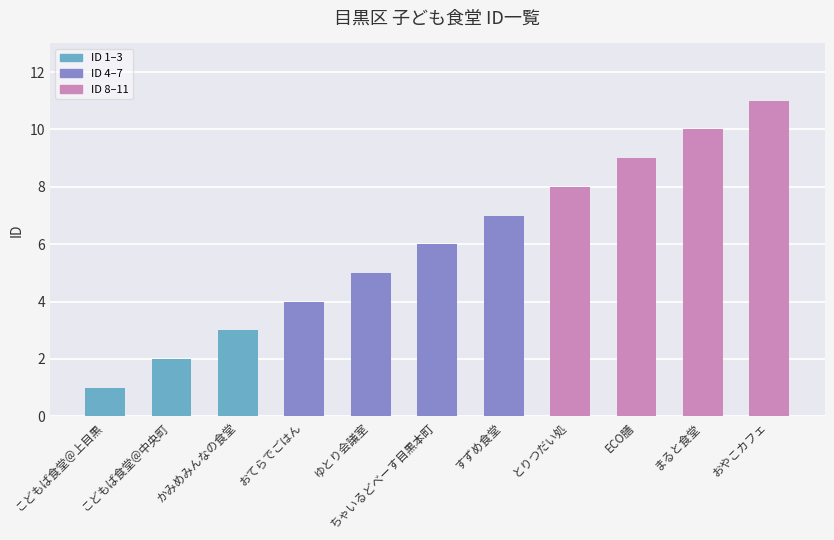

List the labels in order of value, smallest first.

こどもば食堂＠上目黒, こどもば食堂＠中央町, かみめみんなの食堂, おてらでごはん, ゆとり会議室, ちゃいるどべーす目黒本町, すずめ食堂, とりつだい処, ECO膳, まると食堂, おやこカフェ